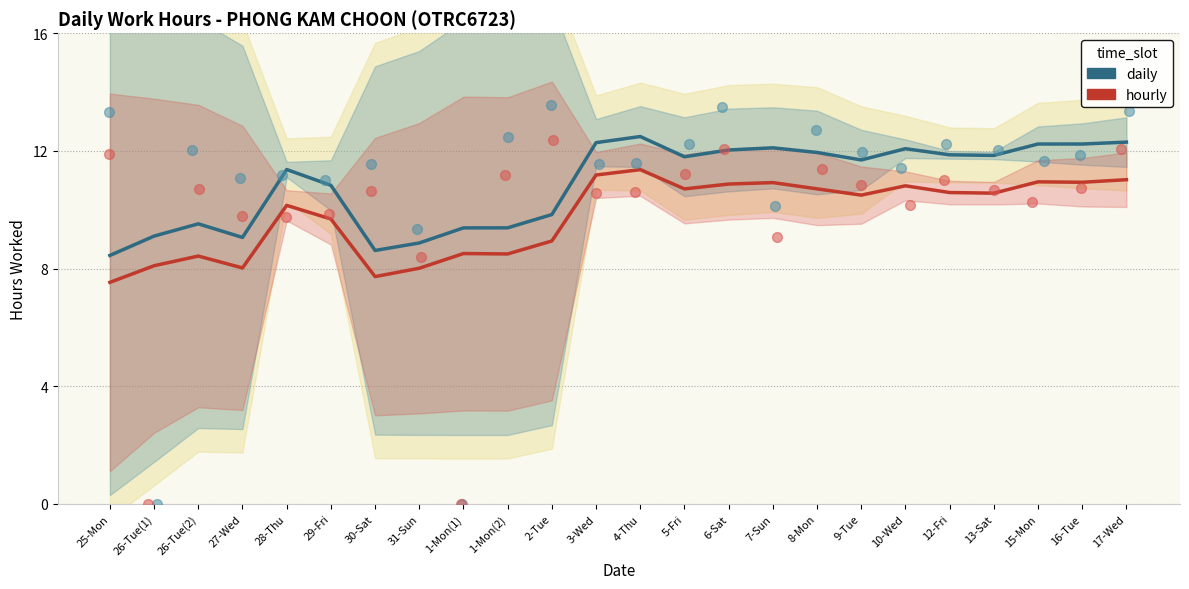

At which category is the sum across all series the highest?

4-Thu